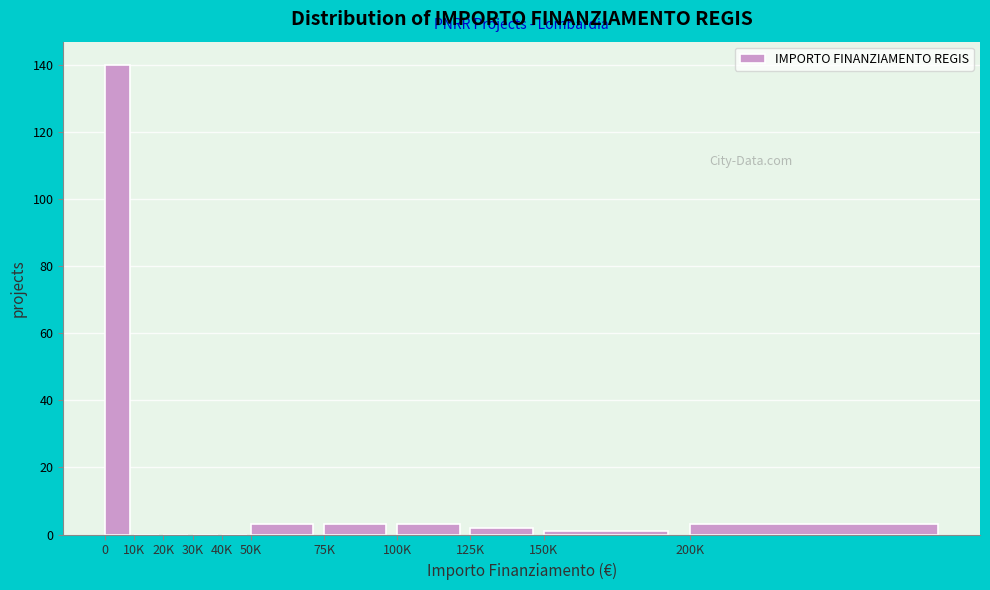

Reading left to right, transcribe all the data shown in this chart.

0=140	10K=0	20K=0	30K=0	40K=0	50K=3	75K=3	100K=3	125K=2	150K=1	200K=3